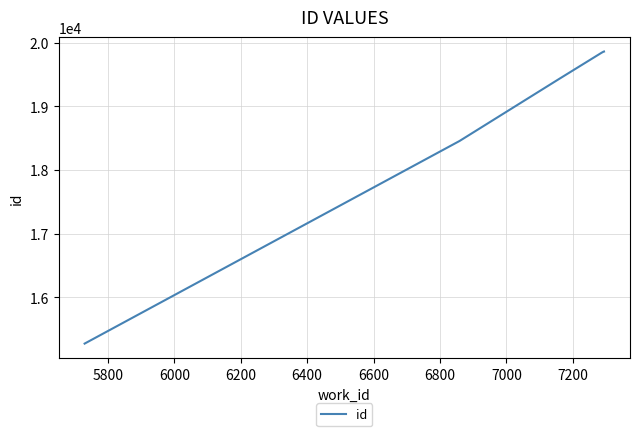

What is the minimum value shown in the chart?

15269